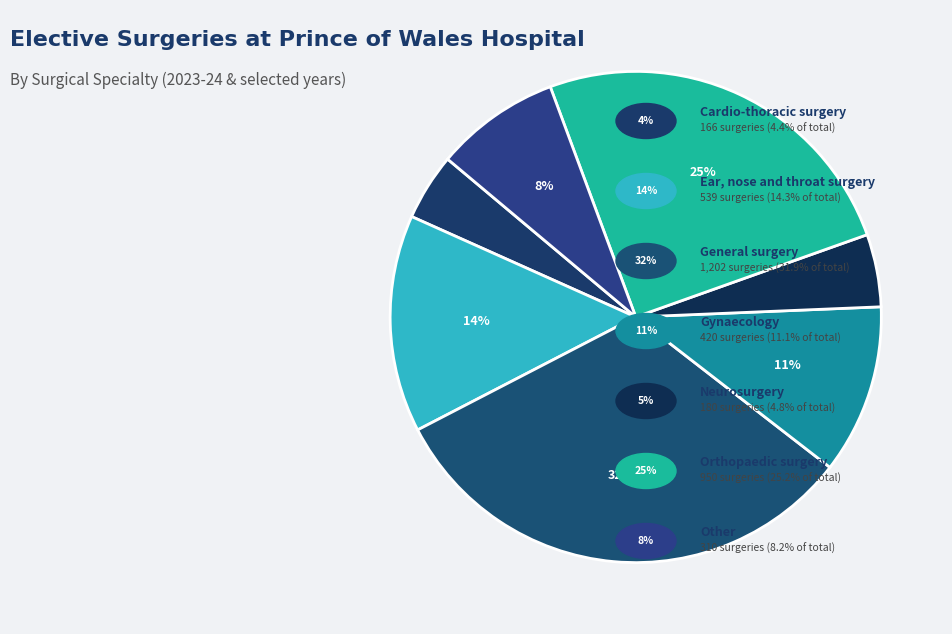

What is the smallest slice in the pie chart?

Cardio-thoracic surgery